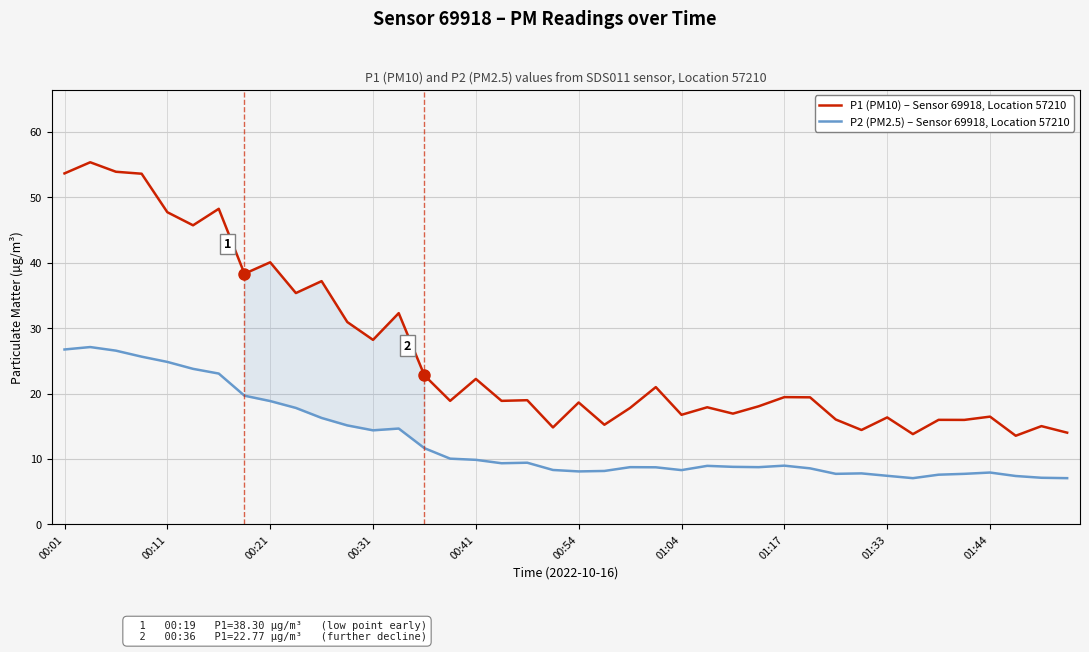

Which series has the largest range (max minus min)?

P1 (PM10) – Sensor 69918, Location 57210